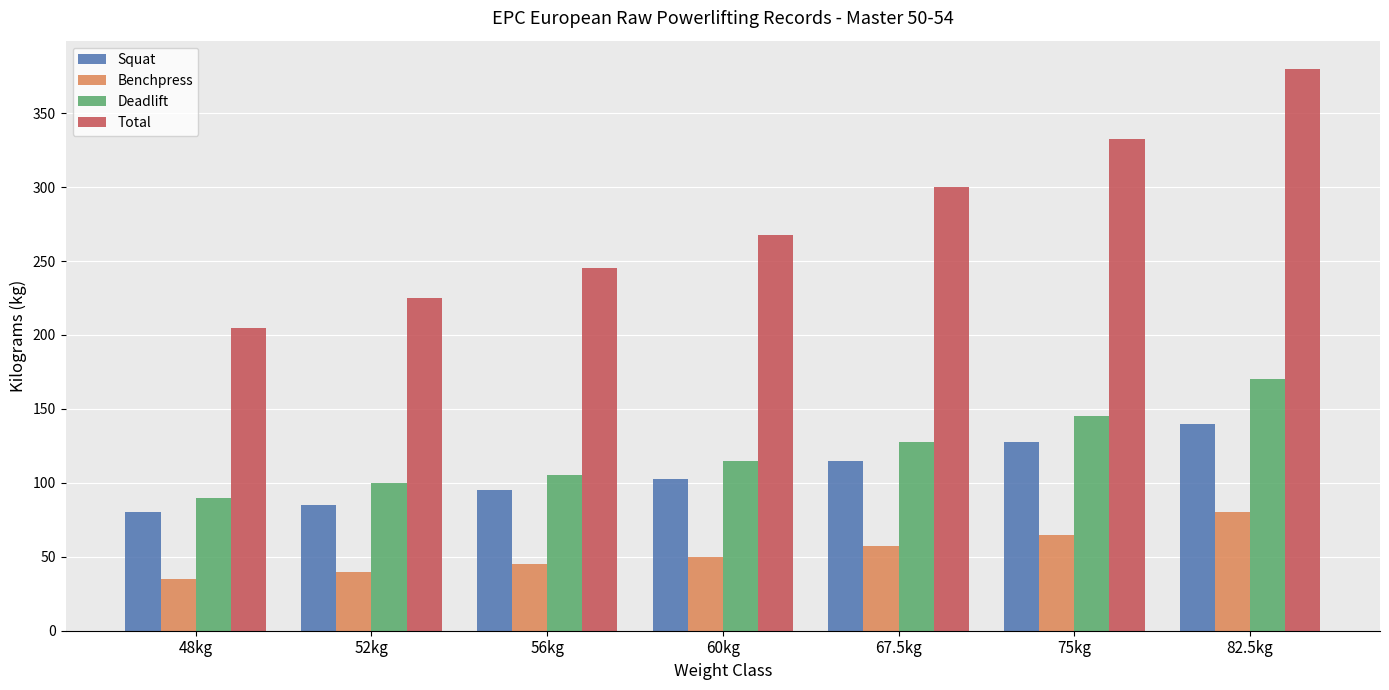

What is the sum of the Total values at 52kg and 75kg?

557.5